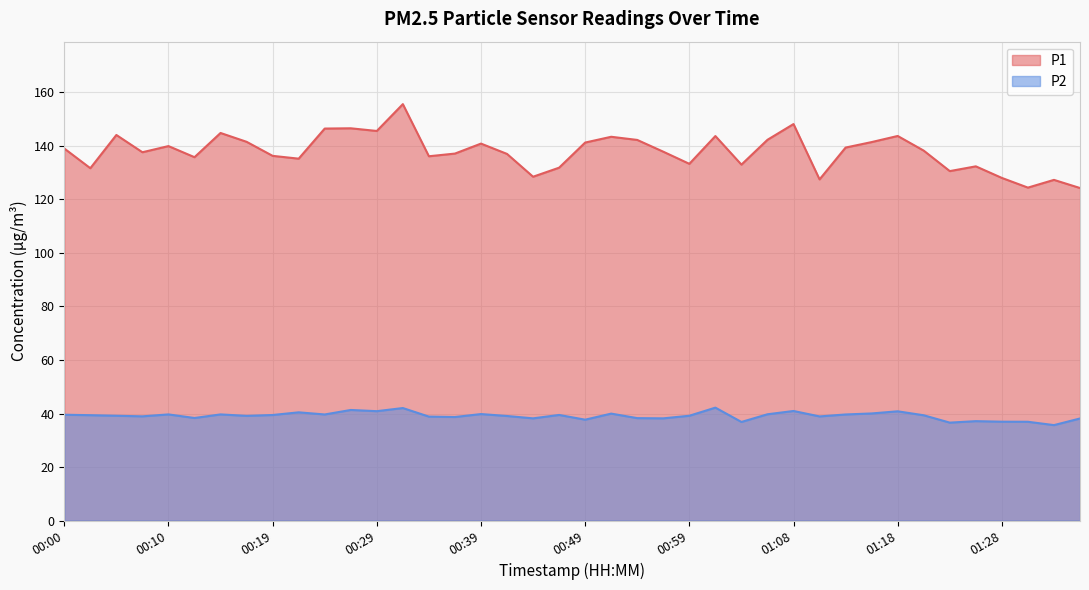

Between 01:11 and 01:13, which is larger?

01:13